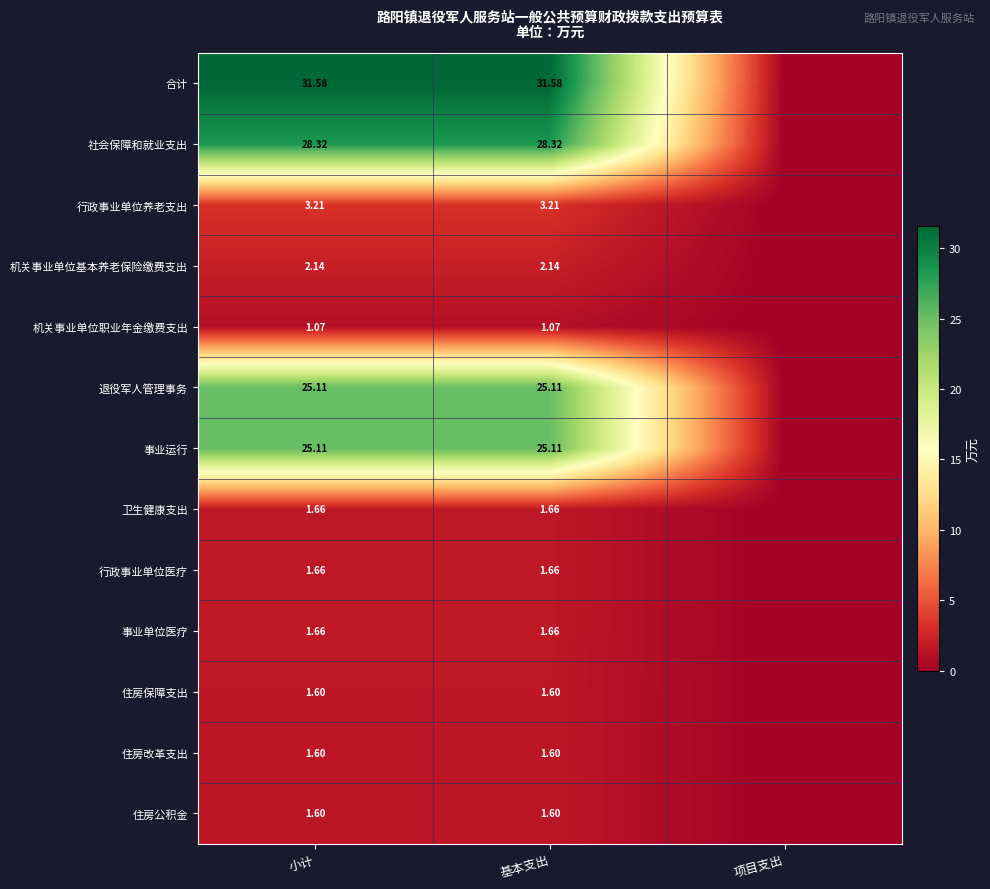

Is the value of 合计 at 基本支出 greater than the value of 机关事业单位职业年金缴费支出 at 小计?

Yes